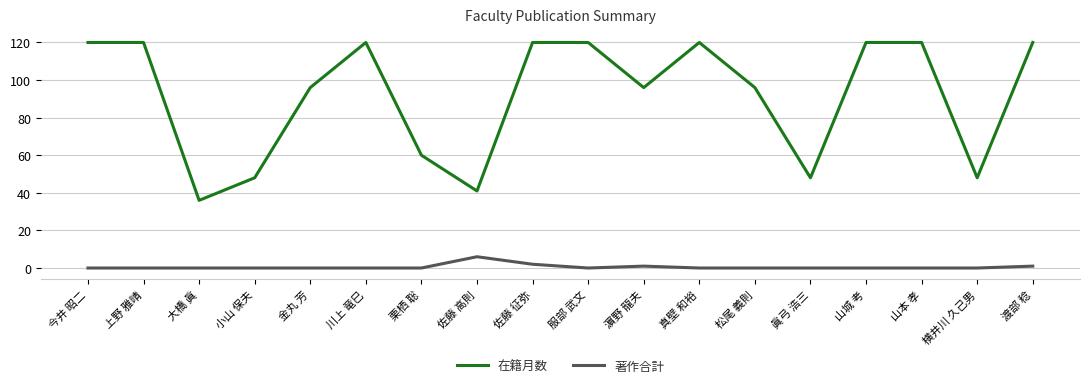

Reading left to right, extract all data points from this chart.

在籍月数: 120	120	36	48	96	120	60	41	120	120	96	120	96	48	120	120	48	120
著作合計: 0	0	0	0	0	0	0	6	2	0	1	0	0	0	0	0	0	1